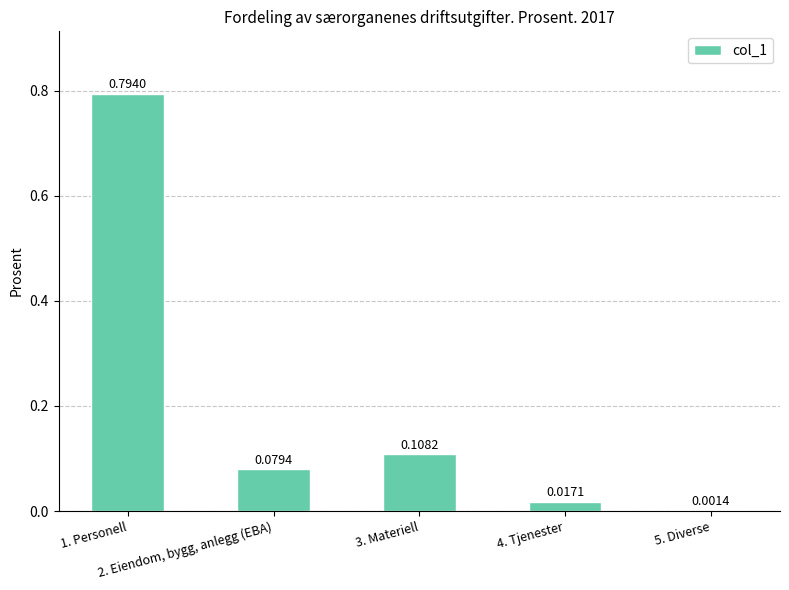

What is the sum of all values?

1.0